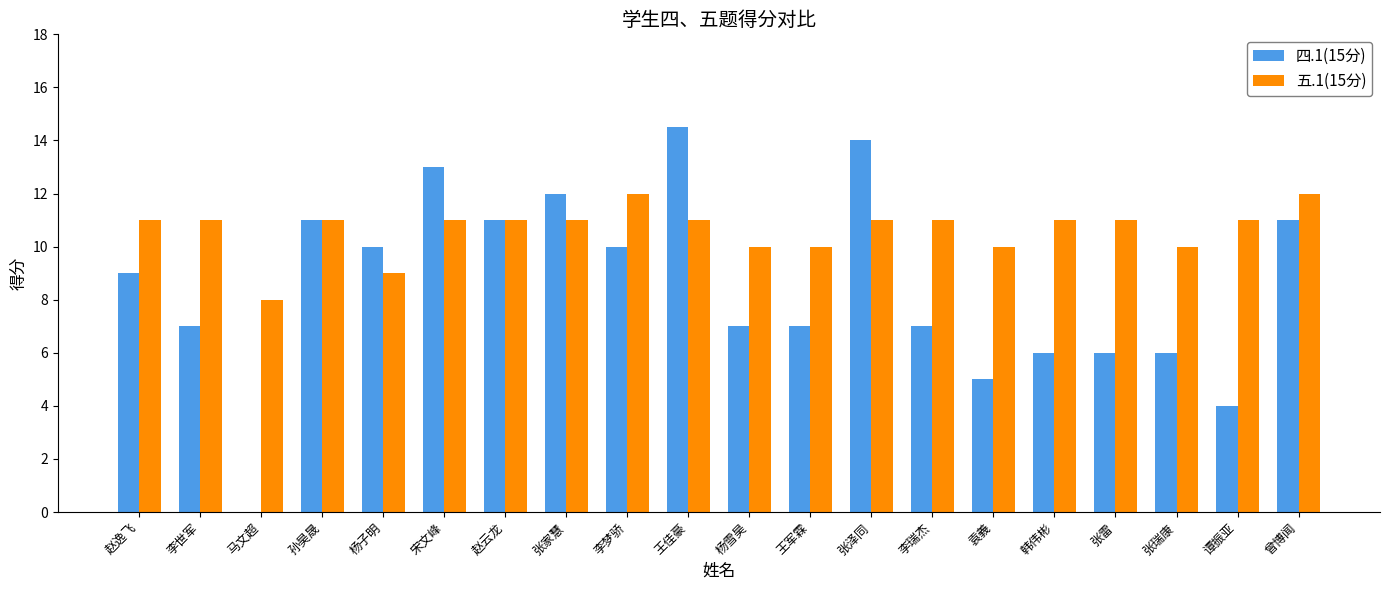

True or false: 四.1(15分) has a value of 9.0 at 赵逸飞.

True